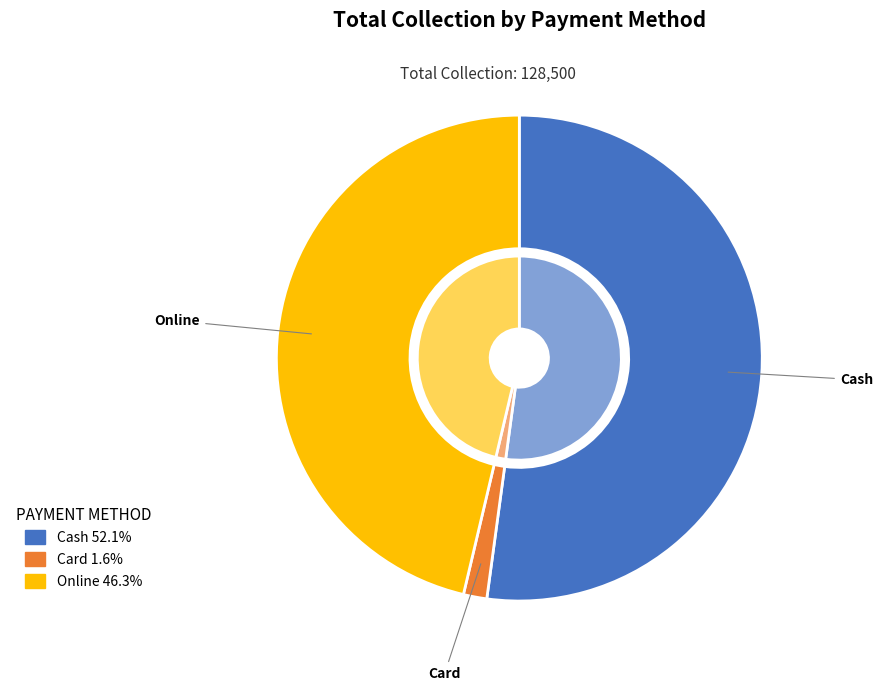

What is the total percentage of Online and Card?

47.9%